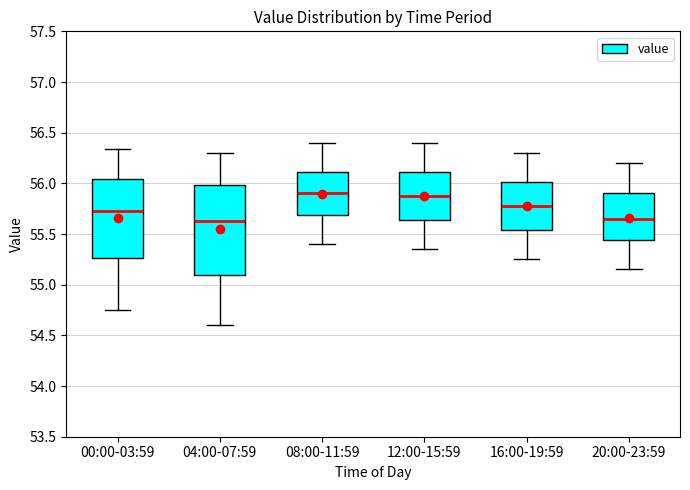

Comparing the boxes themselves (not the whiskers), which one is the tallest?

04:00-07:59